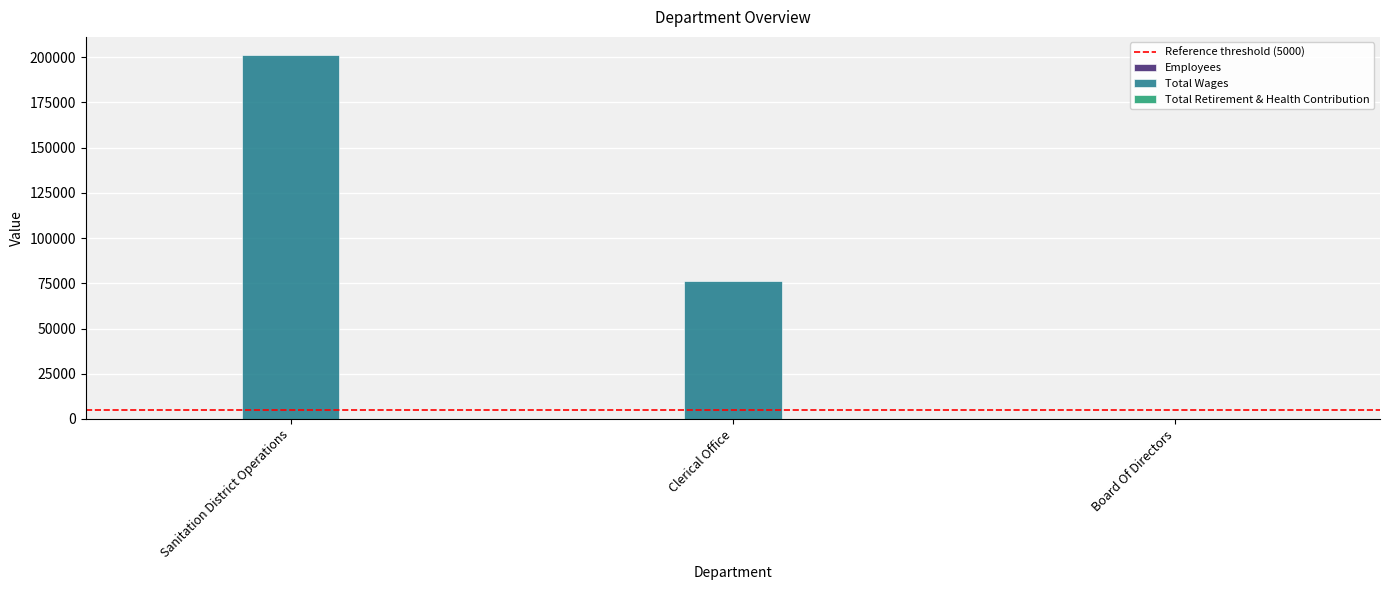

The Total Wages series shows 201212 at Sanitation District Operations. True or false?

True